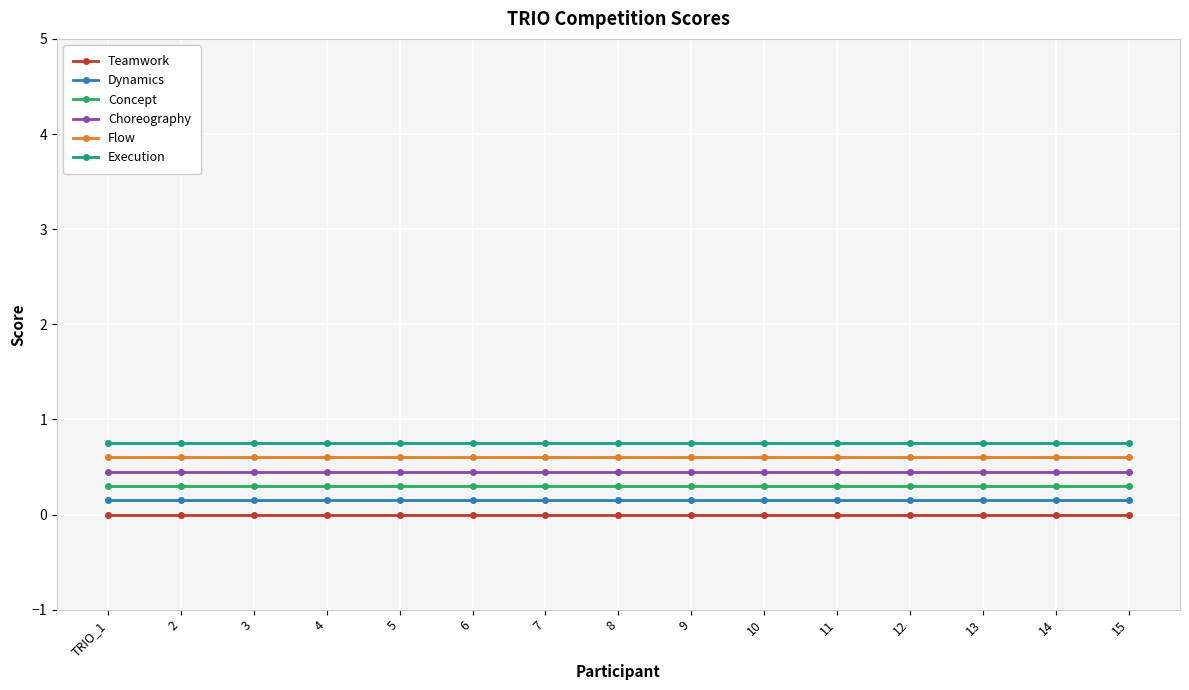

How many lines are shown in the chart?

6